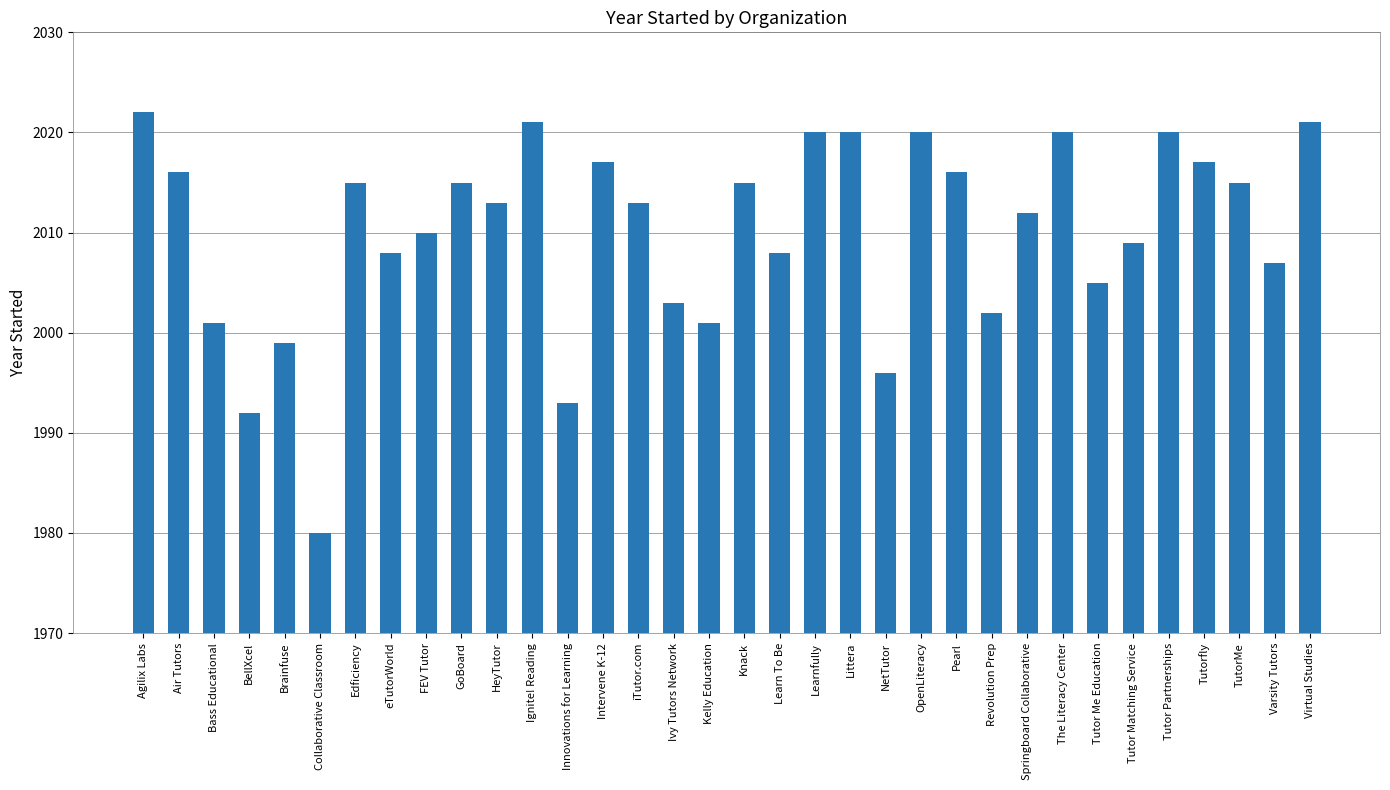

Reading left to right, list all the values displayed in this chart.

Agilix Labs=2022	Air Tutors=2016	Bass Educational=2001	BellXcel=1992	Brainfuse=1999	Collaborative Classroom=1980	Edficiency=2015	eTutorWorld=2008	FEV Tutor=2010	GoBoard=2015	HeyTutor=2013	Ignite! Reading=2021	Innovations for Learning=1993	Intervene K-12=2017	iTutor.com=2013	Ivy Tutors Network=2003	Kelly Education=2001	Knack=2015	Learn To Be=2008	Learnfully=2020	Littera=2020	NetTutor=1996	OpenLiteracy=2020	Pearl=2016	Revolution Prep=2002	Springboard Collaborative=2012	The Literacy Center=2020	Tutor Me Education=2005	Tutor Matching Service=2009	Tutor Partnerships=2020	Tutorfly=2017	TutorMe=2015	Varsity Tutors=2007	Virtual Studies=2021